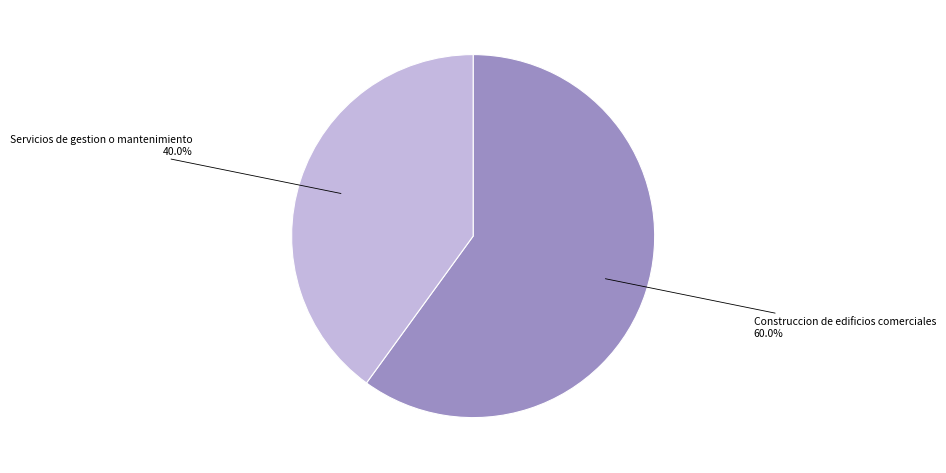

Is there a majority slice in this chart?

Yes